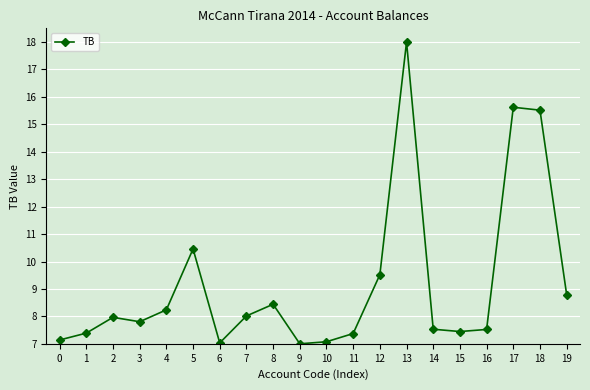

What is the maximum value shown in the chart?

18.0